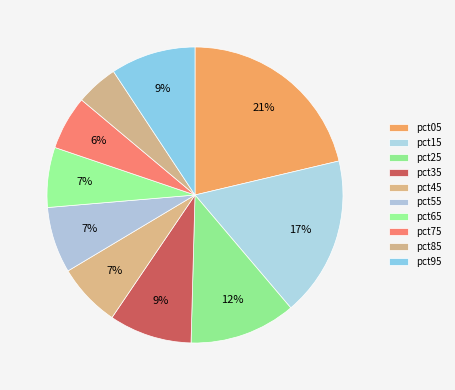

To the nearest percent, what portion does pct45 represent?

7%